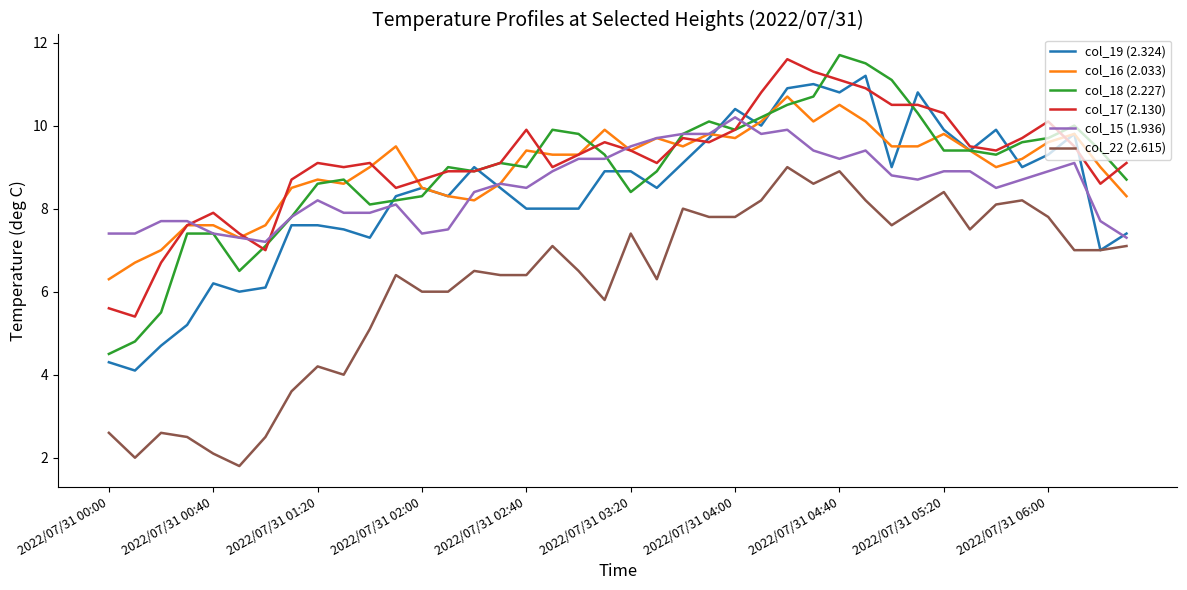

Does the chart display data point markers on the line(s)?

No